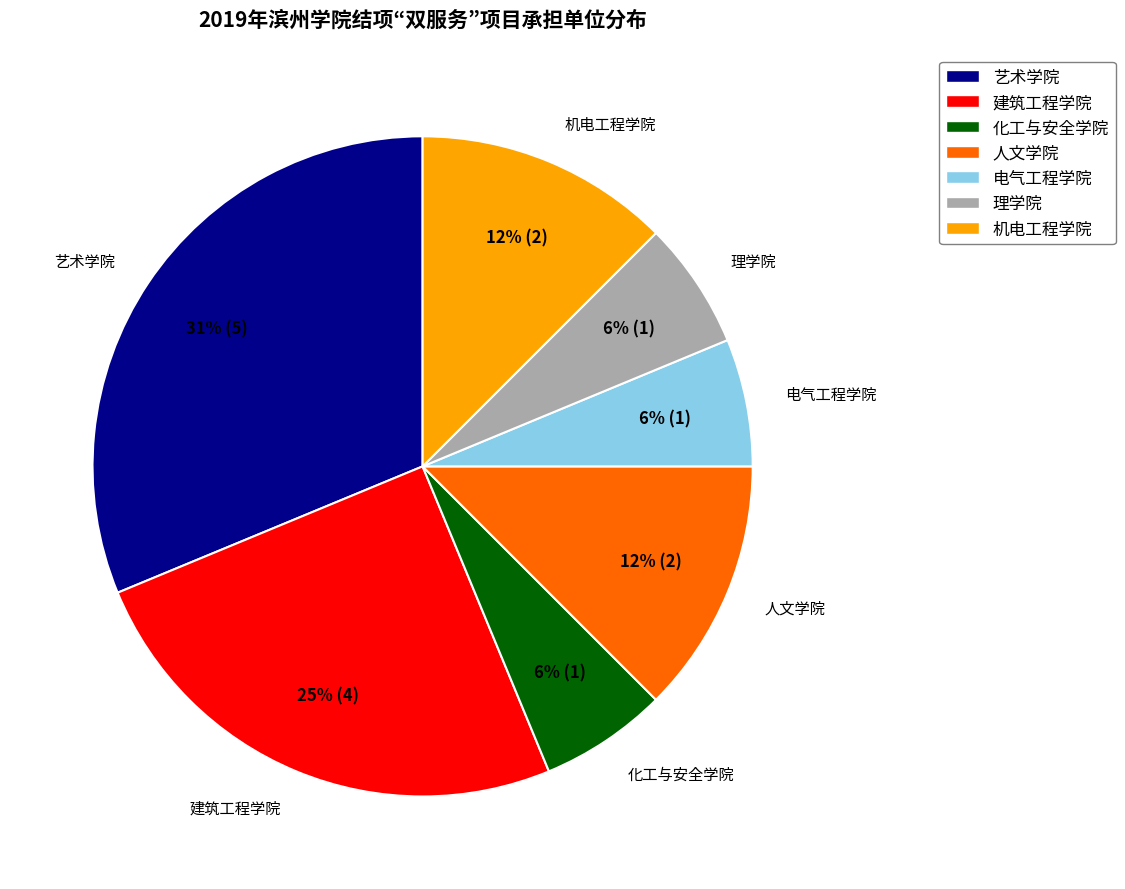

Which slice is the largest?

艺术学院